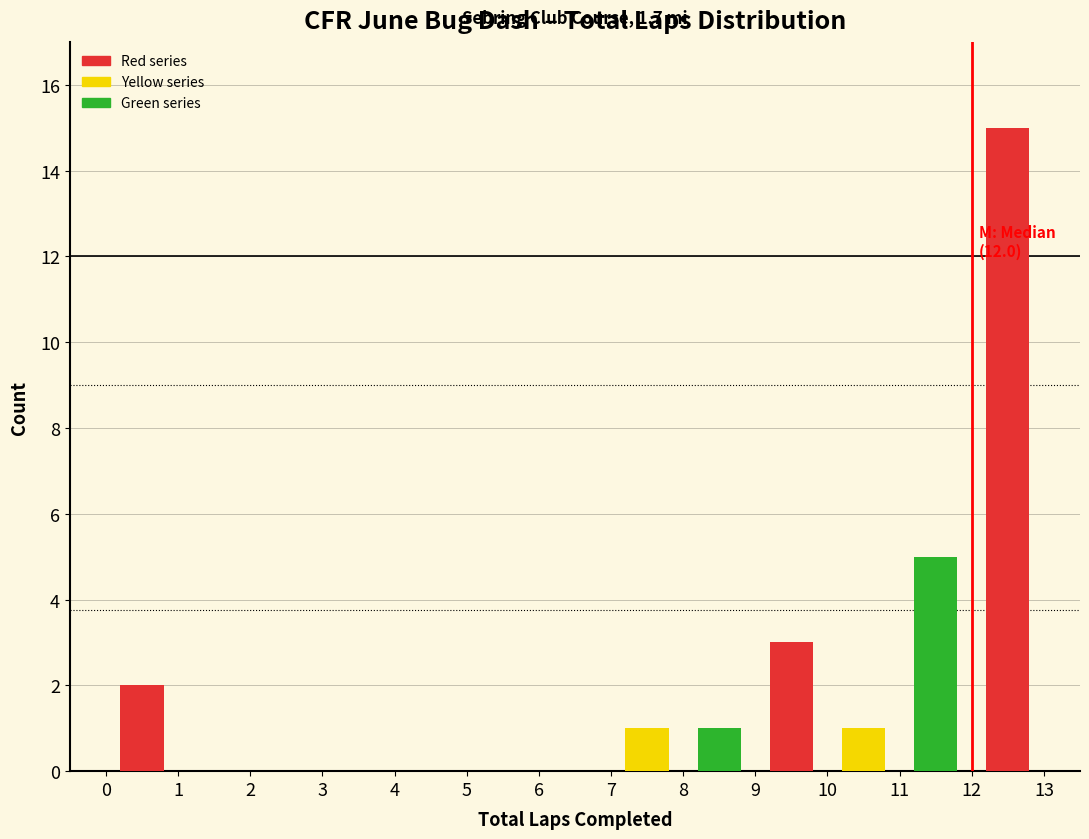

Over which range of the x-axis is the bar tallest?

12 to 13